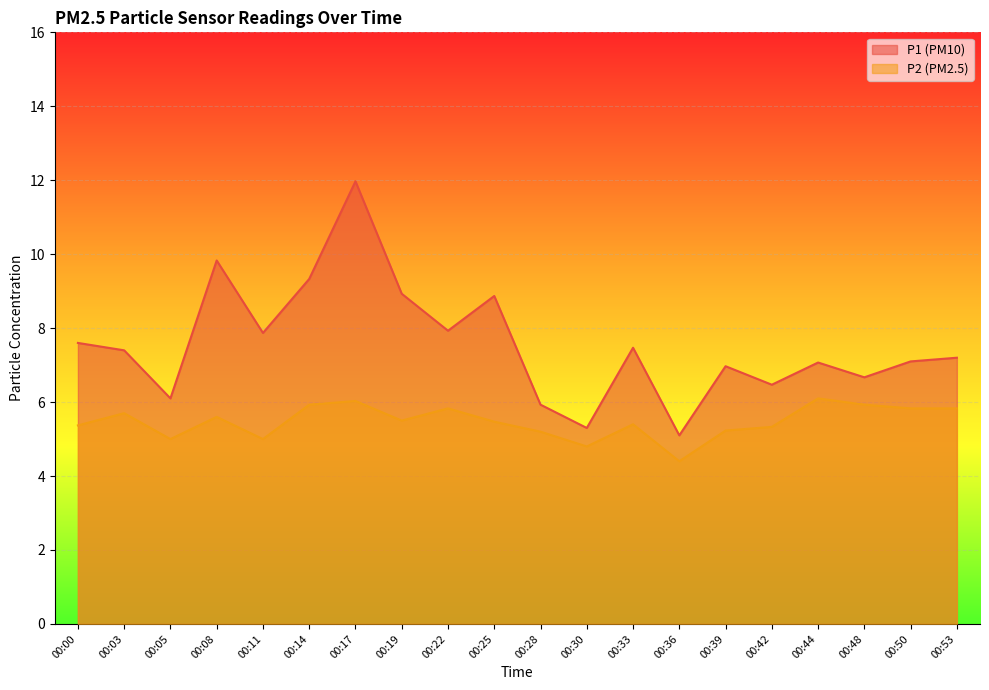

The value of P1 at 00:14 is 16.0. True or false?

False